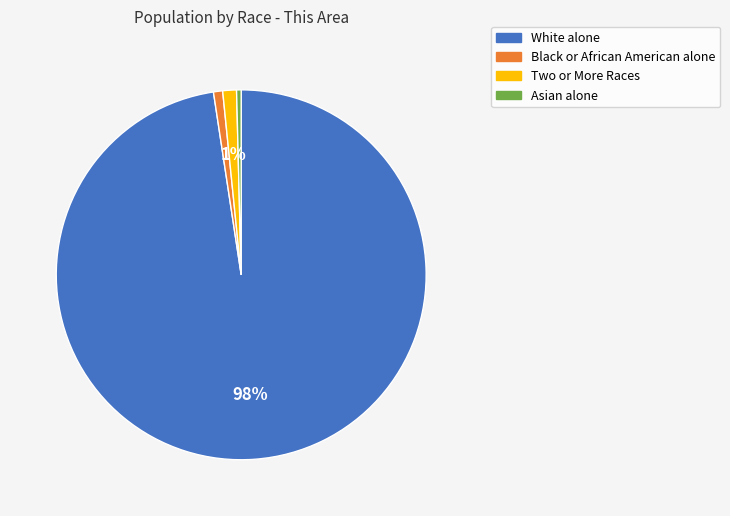

Which category has the biggest portion of the pie?

White alone